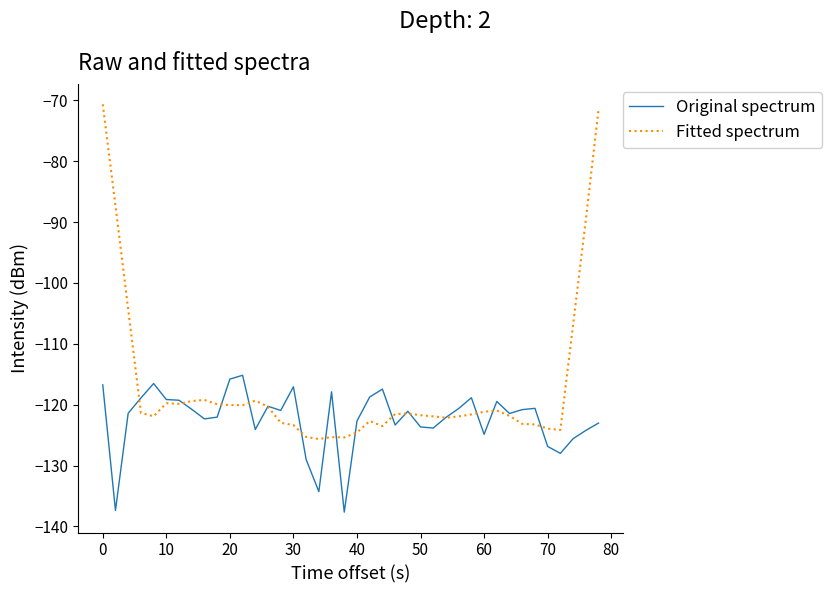

In Original spectrum, how many points are lower than both neighbors (excluding endpoints)?

11